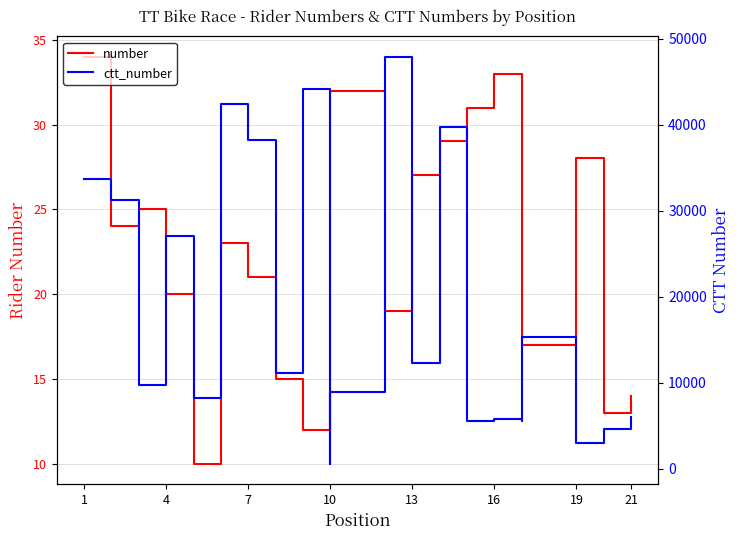

What is the lowest value of the ctt_number series?

576